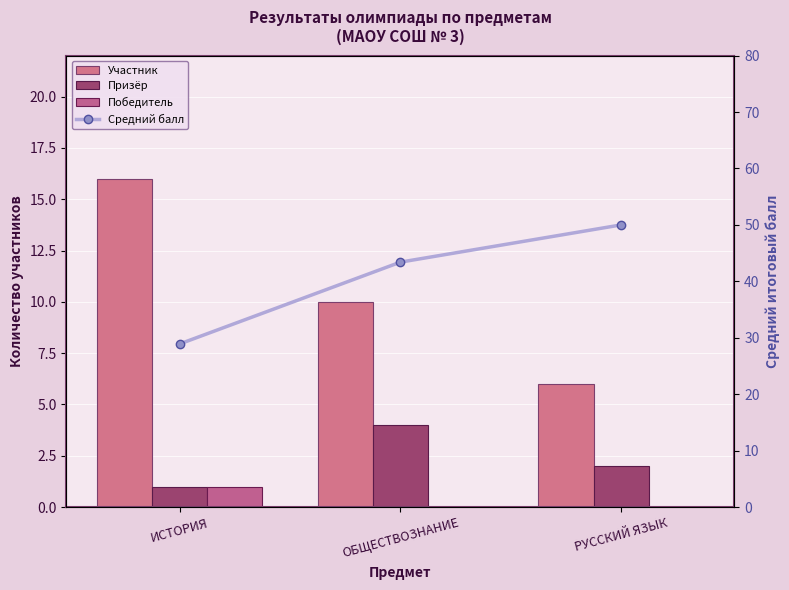

Does the chart contain stacked bars?

No